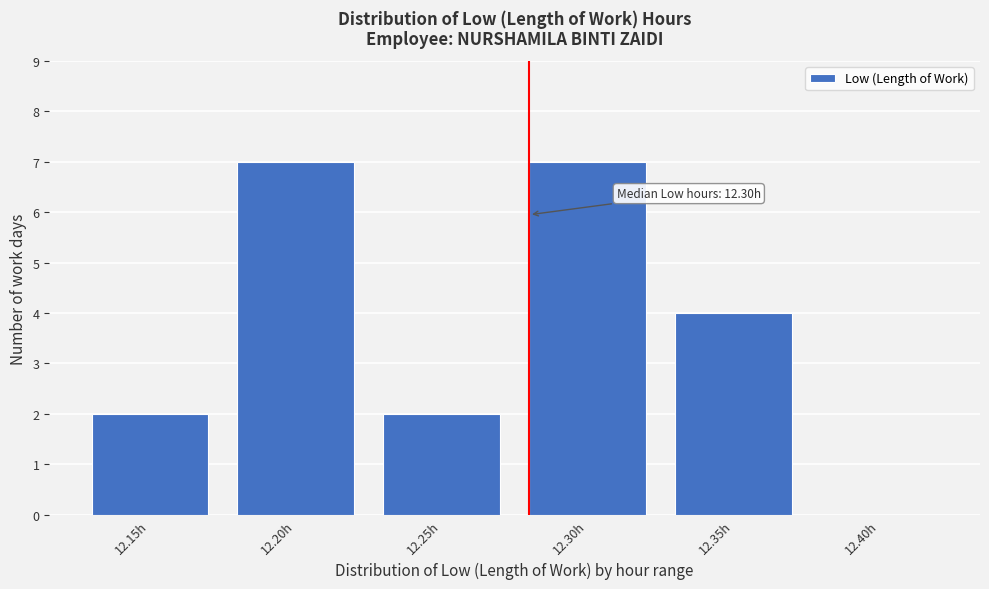

Reading left to right, list all the values displayed in this chart.

12.15h=2	12.20h=7	12.25h=2	12.30h=7	12.35h=4	12.40h=0